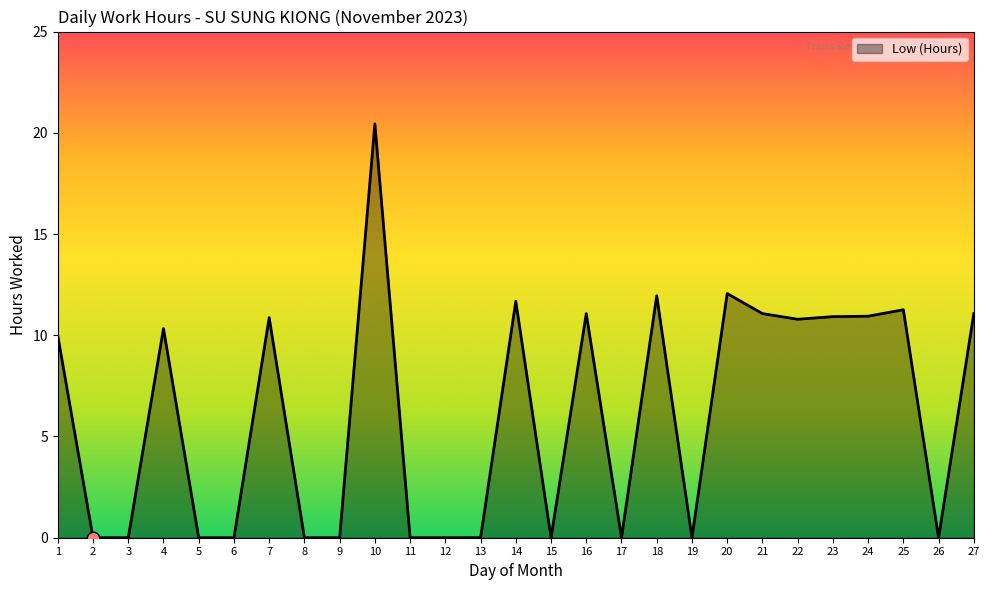

What is the change in value from 1 to 20?

+2.1